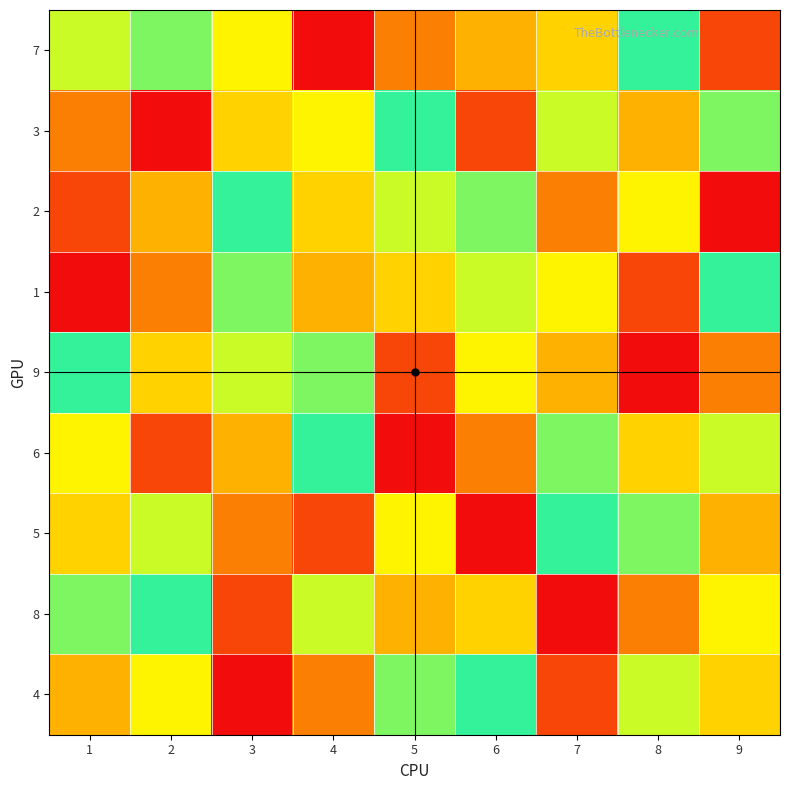

Which has a higher value, 4 or 2?

2